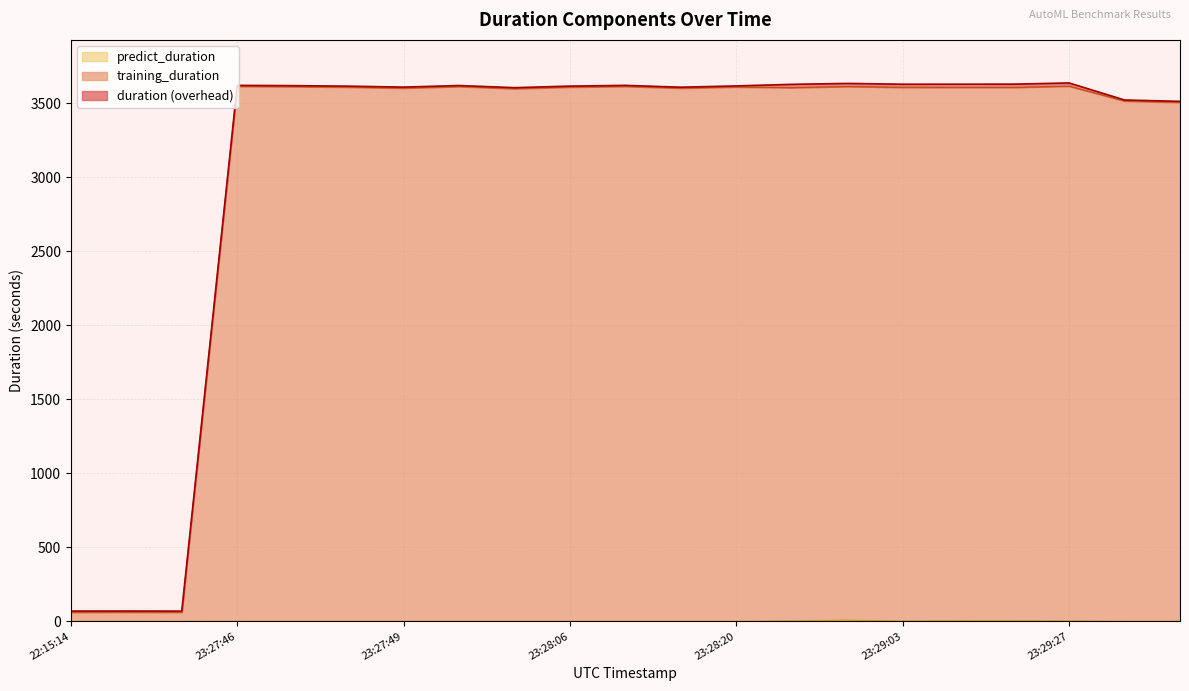

What is the difference between the maximum and minimum values in the predict_duration series?

8.6